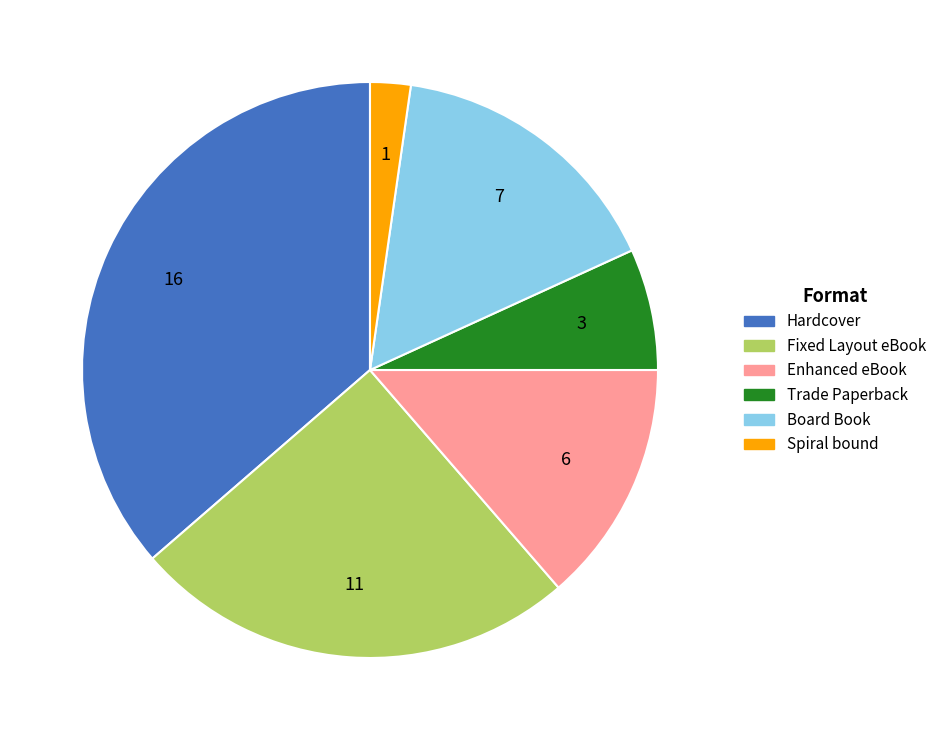

Is the sum of Hardcover and Board Book greater than half?

Yes